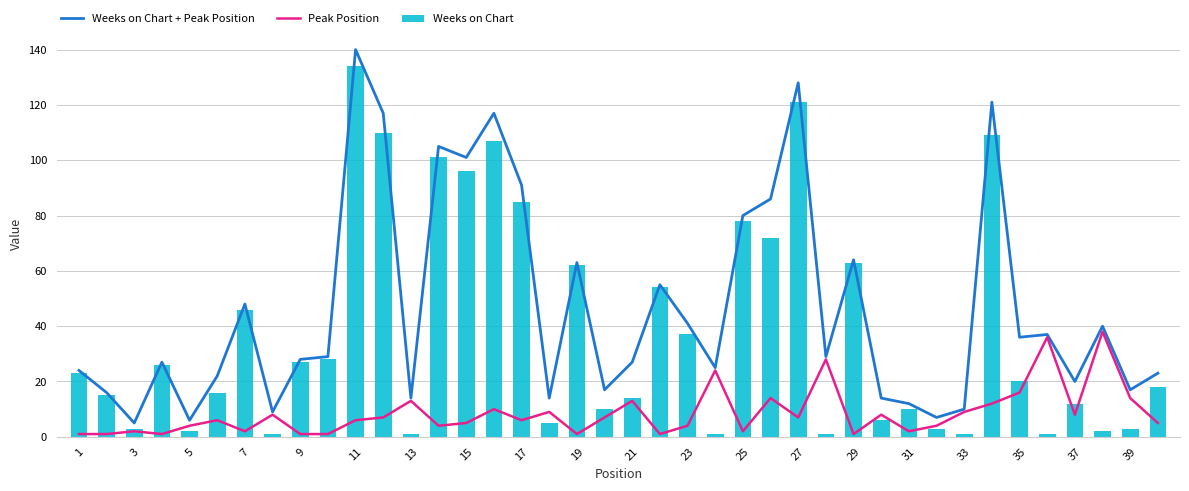

True or false: Weeks on Chart has a value of 117 at 17.

False